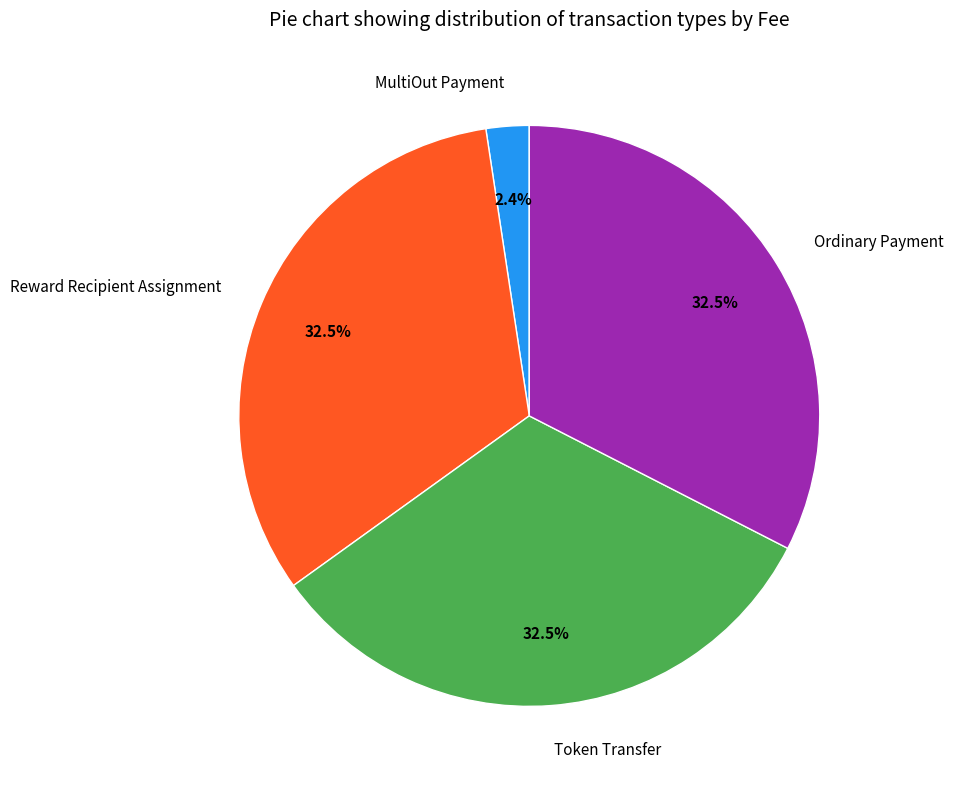

How many segments does this pie chart have?

4